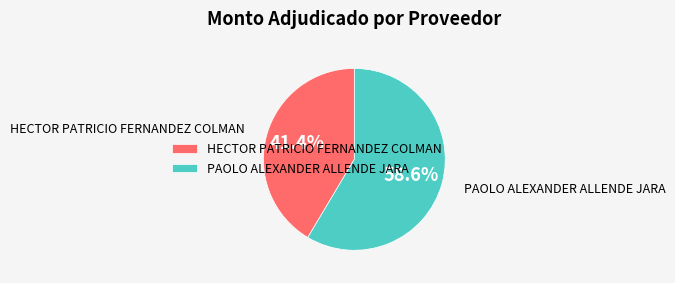

Is it true that HECTOR PATRICIO FERNANDEZ COLMAN is 41% of the pie?

True